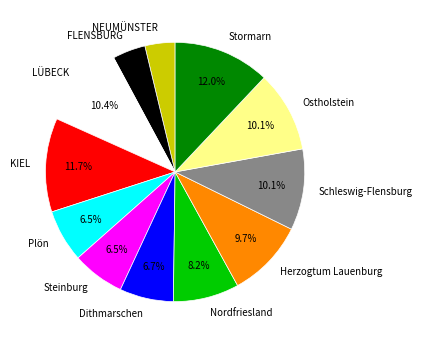

Count the number of slices in the pie.

12